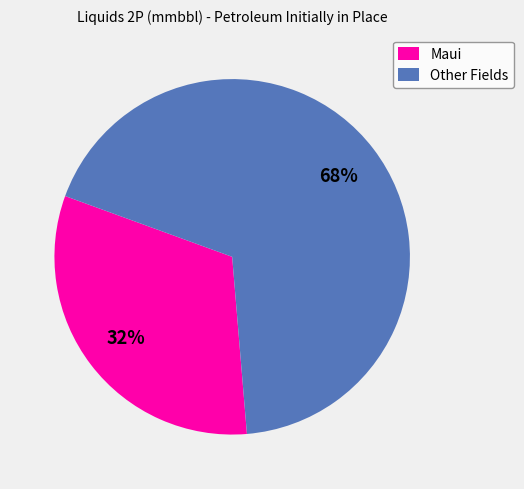

How many slices are in this pie chart?

2